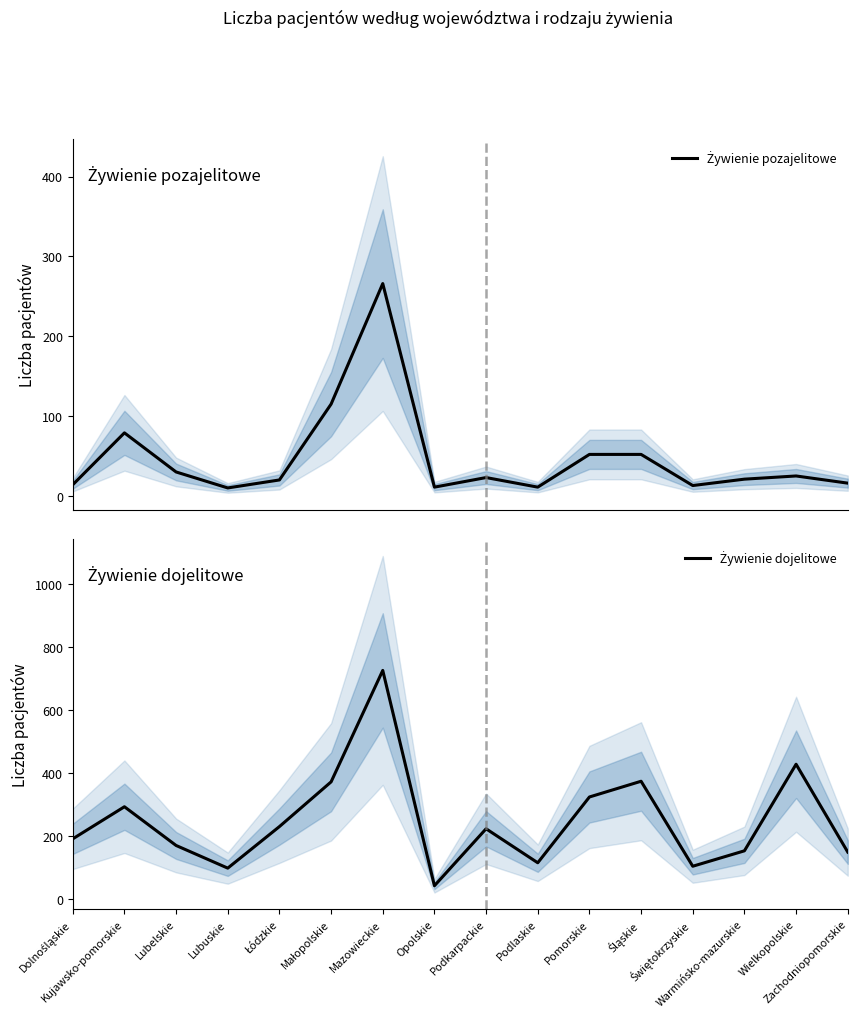

What is the lowest value of the Żywienie dojelitowe series?

43